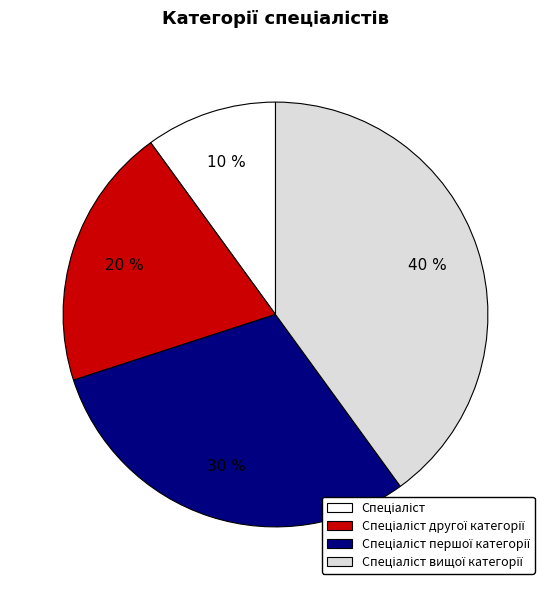

To the nearest percent, what is the average slice percentage?

25%